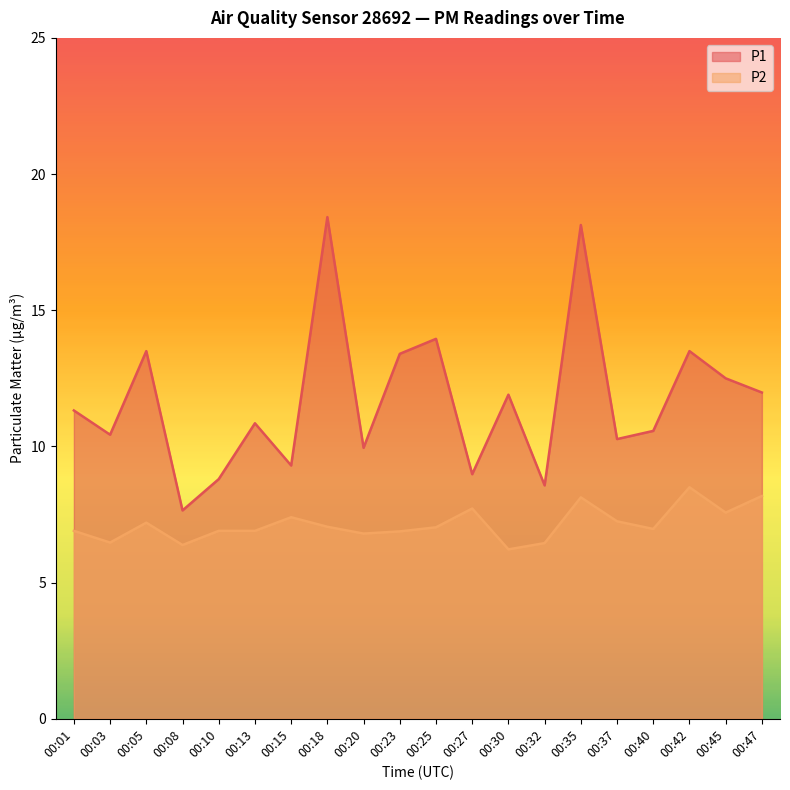

Reading left to right, list all the values displayed in this chart.

P1: 11.3	10.4	13.5	7.7	8.8	10.8	9.3	18.4	9.9	13.4	13.9	9.0	11.9	8.6	18.1	10.3	10.6	13.5	12.5	12.0
P2: 6.9	6.5	7.2	6.4	6.9	6.9	7.4	7.0	6.8	6.9	7.0	7.7	6.2	6.5	8.1	7.2	7.0	8.5	7.6	8.2